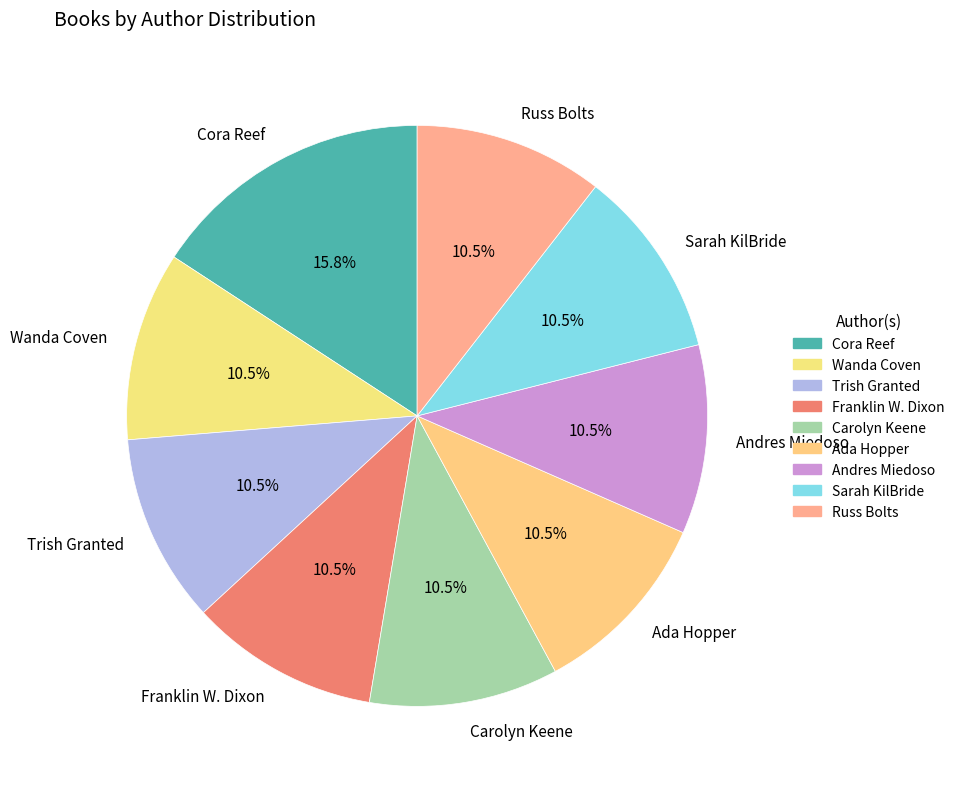

To the nearest percent, what is the combined percentage of Sarah KilBride and Wanda Coven?

21%